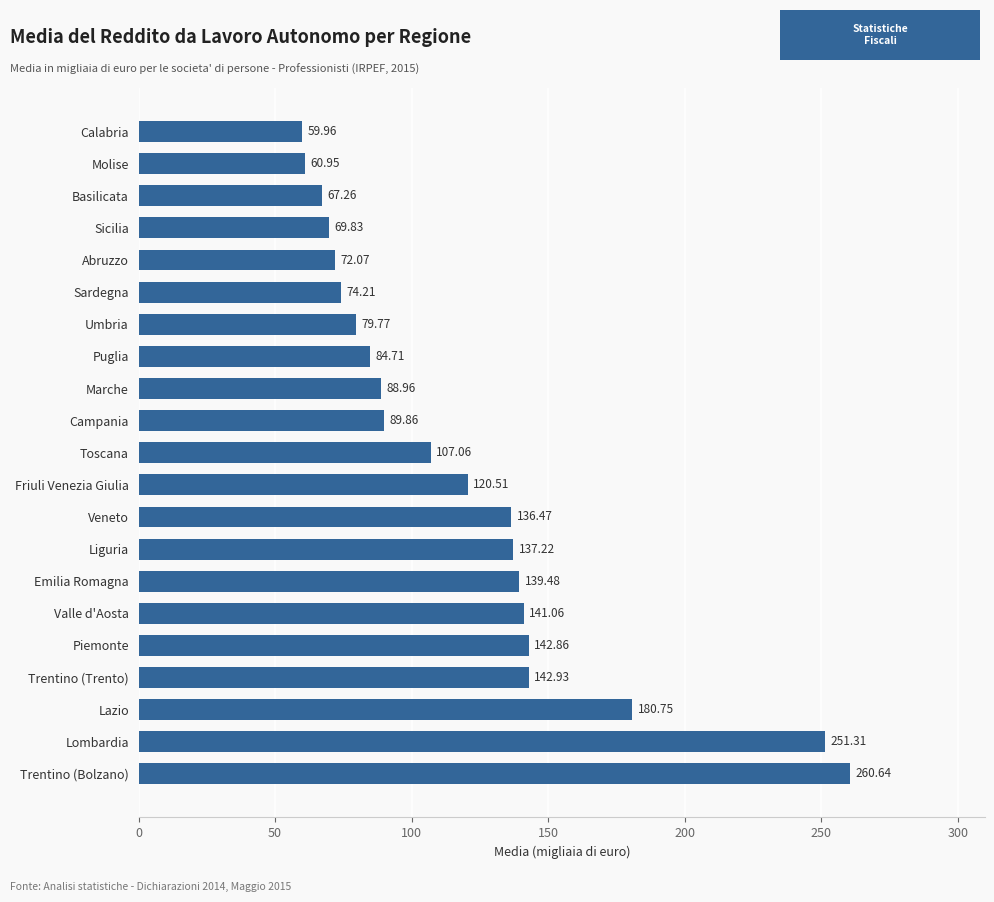

What is the change in value from Lazio to Valle d'Aosta?

-39.7